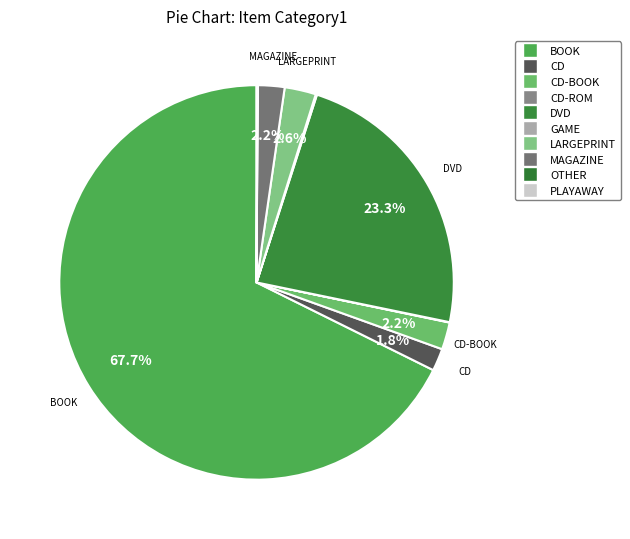

Rank the categories by value from lowest to highest.

OTHER, CD-ROM, PLAYAWAY, GAME, CD, MAGAZINE, CD-BOOK, LARGEPRINT, DVD, BOOK